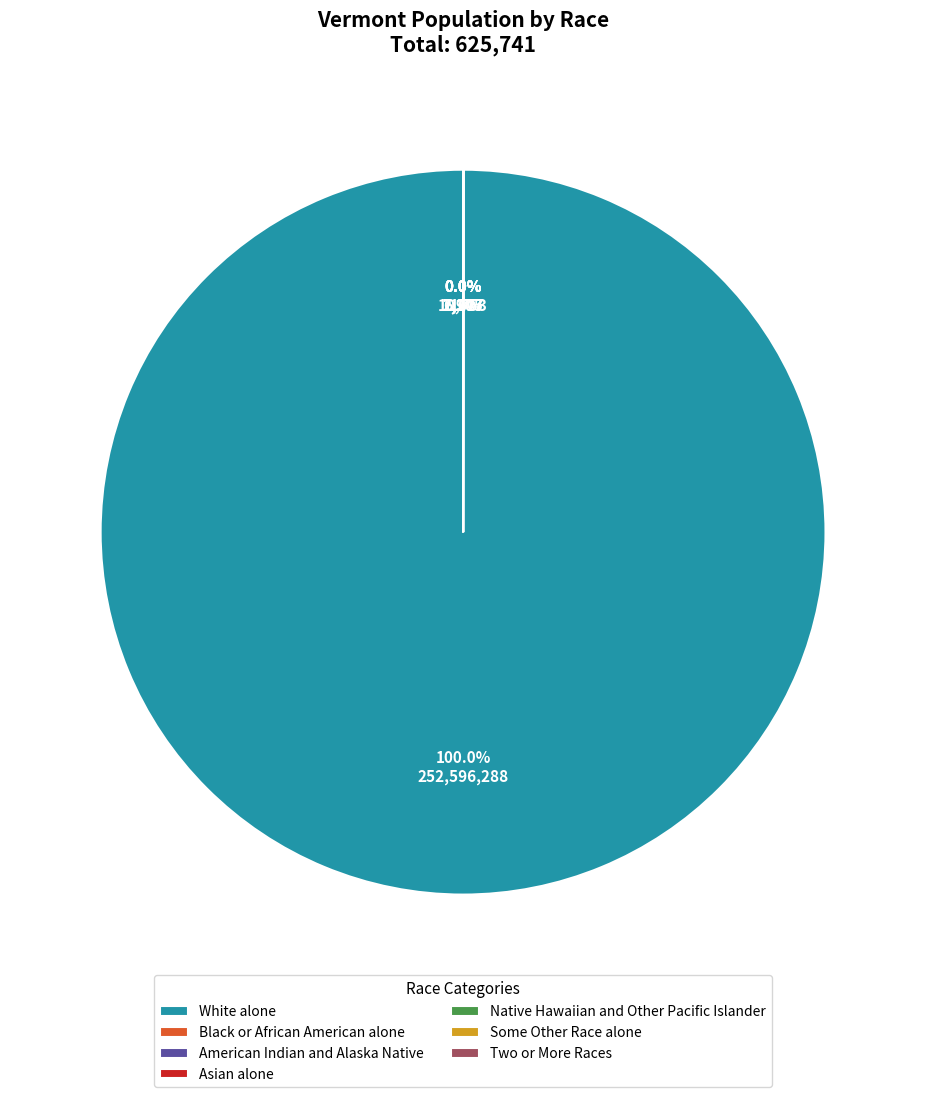

Is there any slice that represents more than half of the pie?

Yes